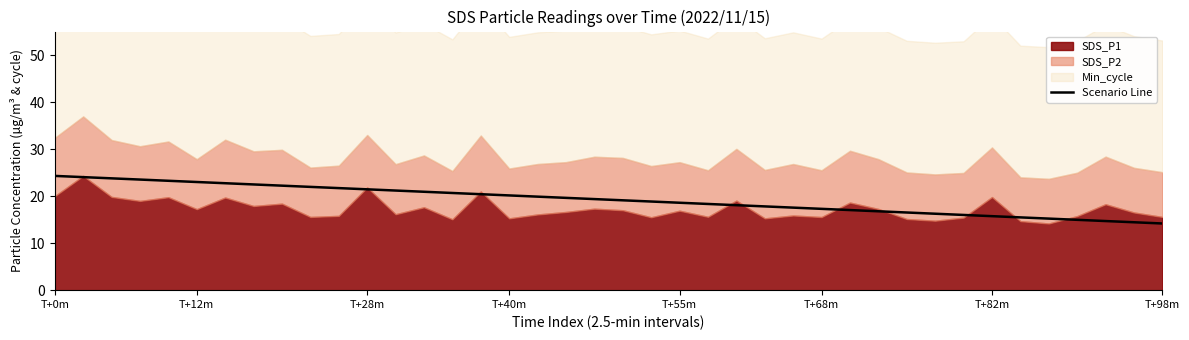

What is the difference between the maximum and minimum values?

10.1